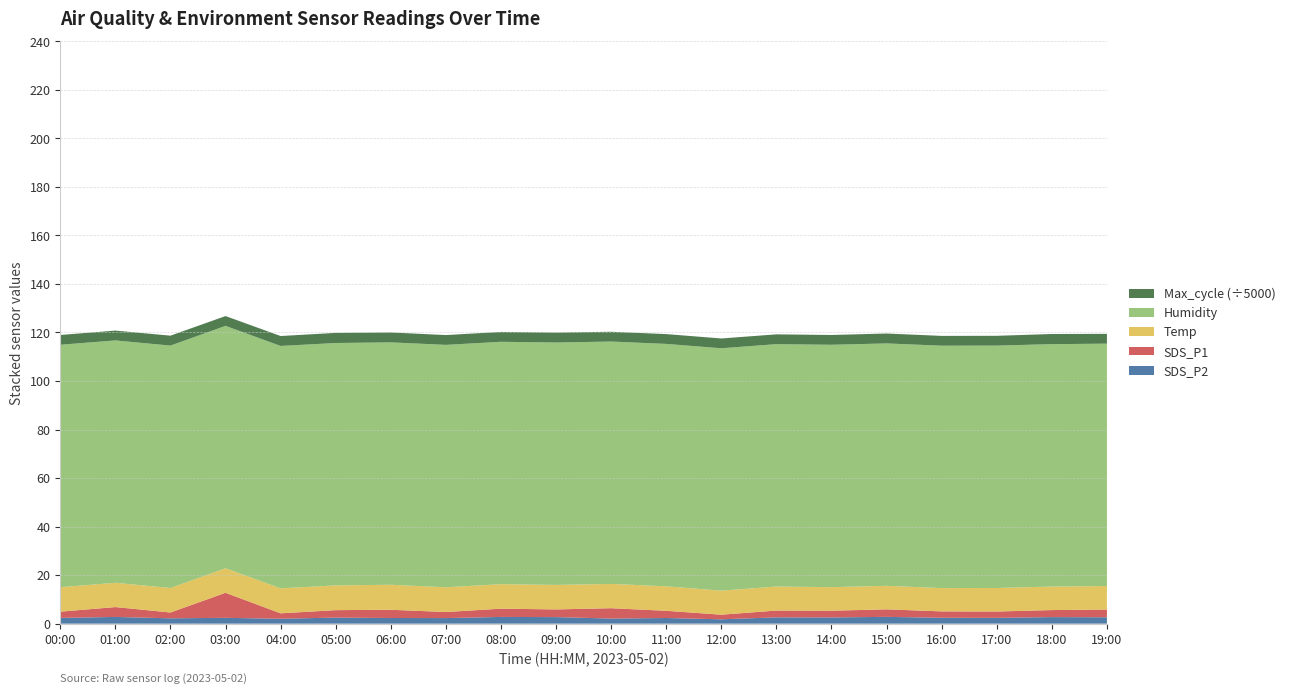

Reading right to left, transcribe all the data shown in this chart.

SDS_P2: 19:00=2.6	18:00=2.7	17:00=2.4	16:00=2.4	15:00=2.8	14:00=2.6	13:00=2.6	12:00=1.8	11:00=2.3	10:00=2.1	09:00=2.7	08:00=2.8	07:00=2.3	06:00=2.3	05:00=2.5	04:00=2.0	03:00=2.4	02:00=2.2	01:00=2.8	00:00=2.4
SDS_P1: 19:00=3.2	18:00=2.9	17:00=2.6	16:00=2.6	15:00=3.1	14:00=2.8	13:00=2.8	12:00=1.9	11:00=3.0	10:00=4.3	09:00=3.2	08:00=3.4	07:00=2.5	06:00=3.4	05:00=3.1	04:00=2.2	03:00=10.3	02:00=2.4	01:00=4.1	00:00=2.6
Temp: 19:00=9.7	18:00=9.7	17:00=9.7	16:00=9.6	15:00=9.7	14:00=9.7	13:00=9.9	12:00=9.9	11:00=10.1	10:00=10.0	09:00=10.1	08:00=10.1	07:00=10.2	06:00=10.3	05:00=10.2	04:00=10.3	03:00=10.1	02:00=10.1	01:00=10.0	00:00=10.1
Humidity: 19:00=99.9	18:00=99.9	17:00=99.9	16:00=99.9	15:00=99.9	14:00=99.9	13:00=99.9	12:00=99.9	11:00=99.9	10:00=99.9	09:00=99.9	08:00=99.9	07:00=99.9	06:00=99.9	05:00=99.9	04:00=99.9	03:00=99.9	02:00=99.9	01:00=99.9	00:00=99.9
Max_cycle: 19:00=20189.0	18:00=20893.0	17:00=20190.0	16:00=20208.0	15:00=20408.0	14:00=20178.0	13:00=20179.0	12:00=20186.0	11:00=20202.0	10:00=20181.0	09:00=20552.0	08:00=20282.0	07:00=20201.0	06:00=20424.0	05:00=20847.0	04:00=20423.0	03:00=20227.0	02:00=20453.0	01:00=20244.0	00:00=20190.0